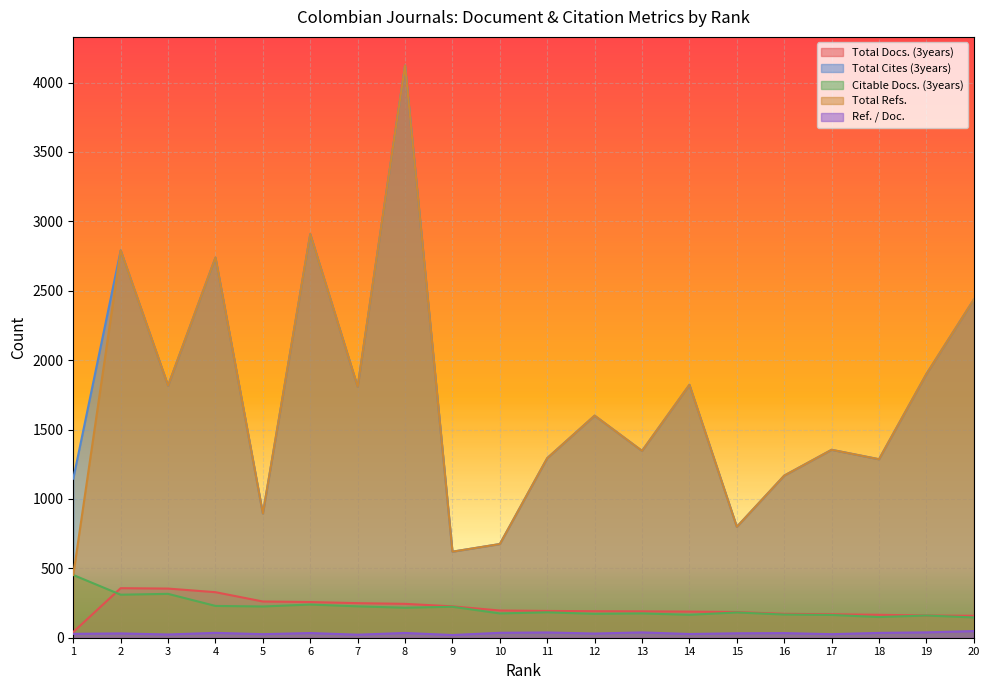

True or false: Total Docs. (3years) and Total Cites (3years) intersect in this chart.

False